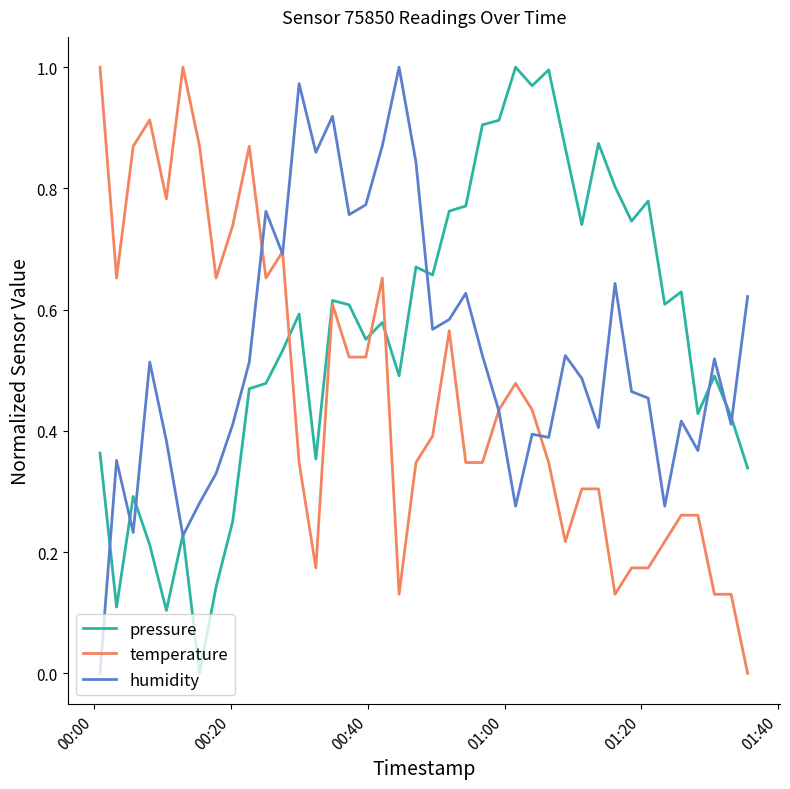

Rank the series by their average value, from highest to lowest.

pressure, humidity, temperature